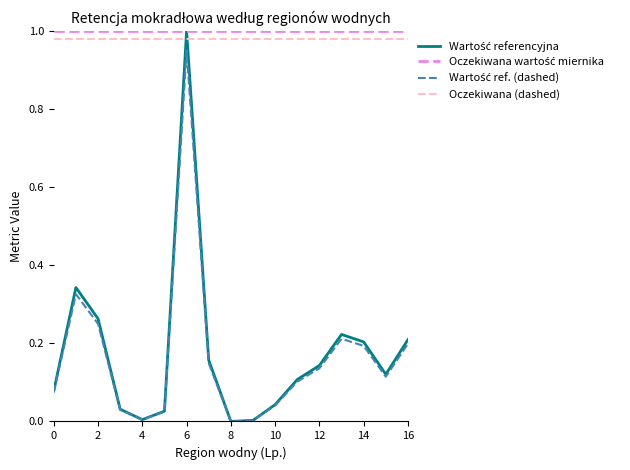

What is the value of the Oczekiwana wartość miernika point at the 4th from the left?

1.0